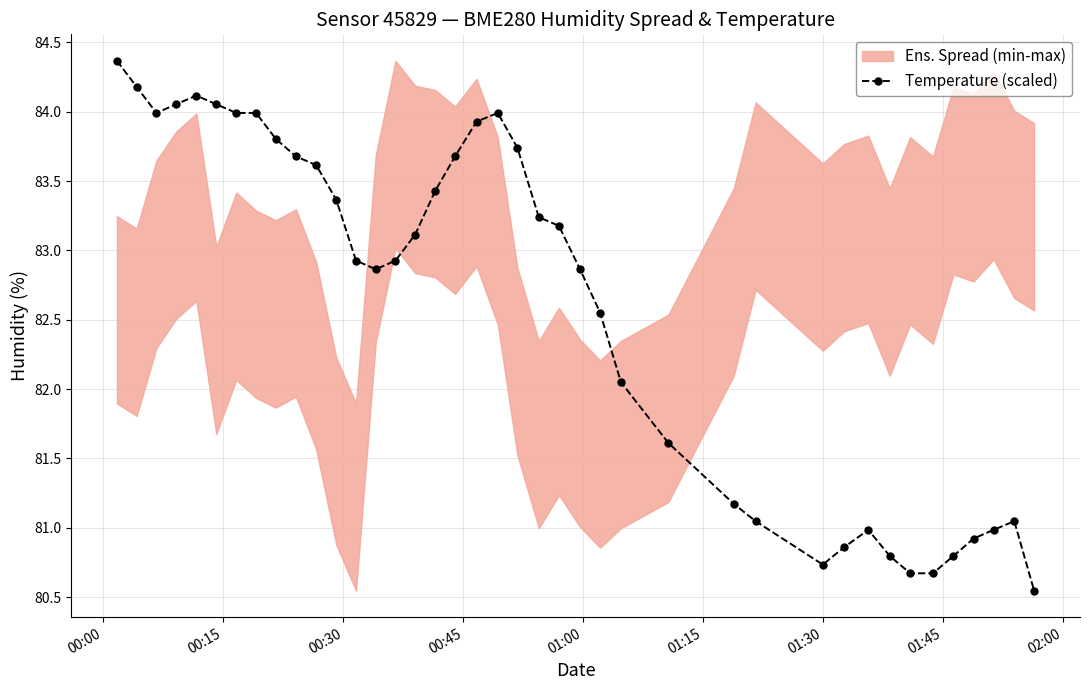

What is the difference between the second highest and second lowest values?

3.5